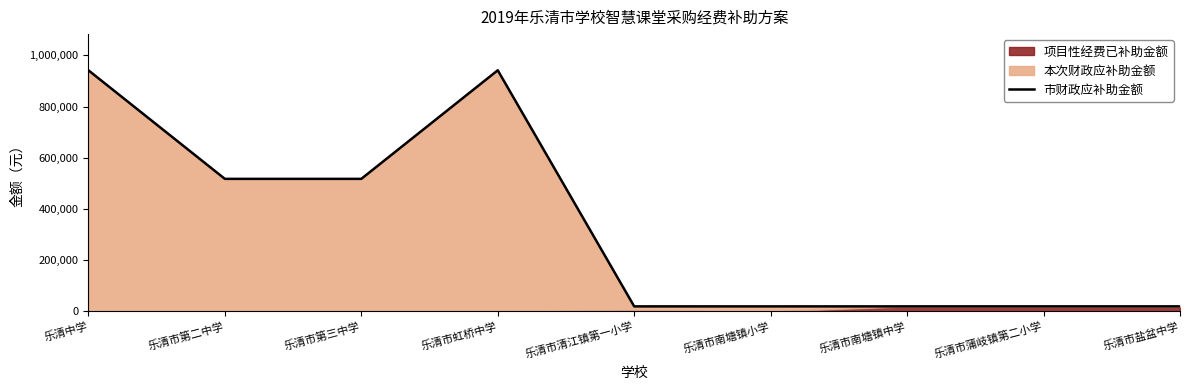

What is the smallest value displayed?

20000